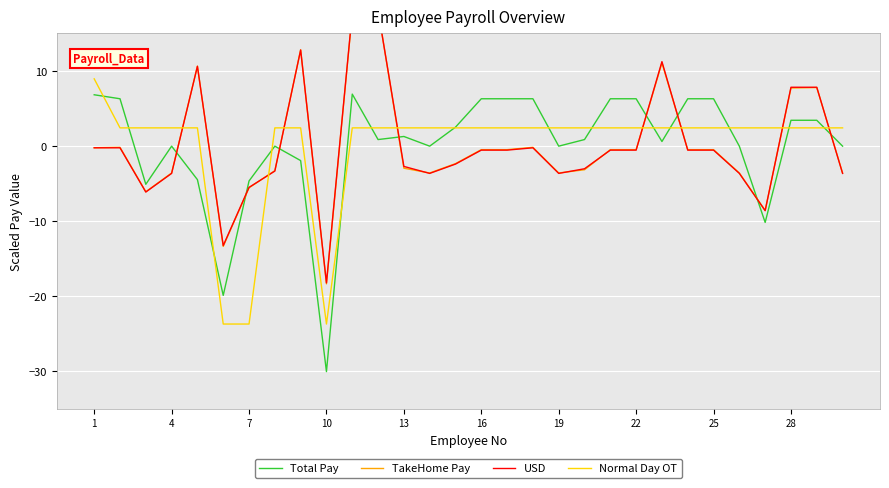

How many interior local valleys does the USD series have?

6